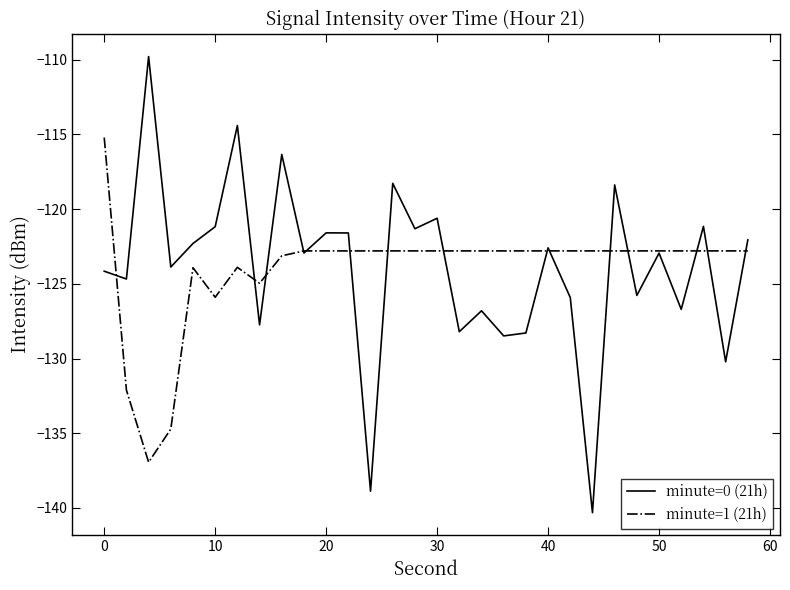

Rank the series by their maximum value, from highest to lowest.

minute=0 (21h), minute=1 (21h)